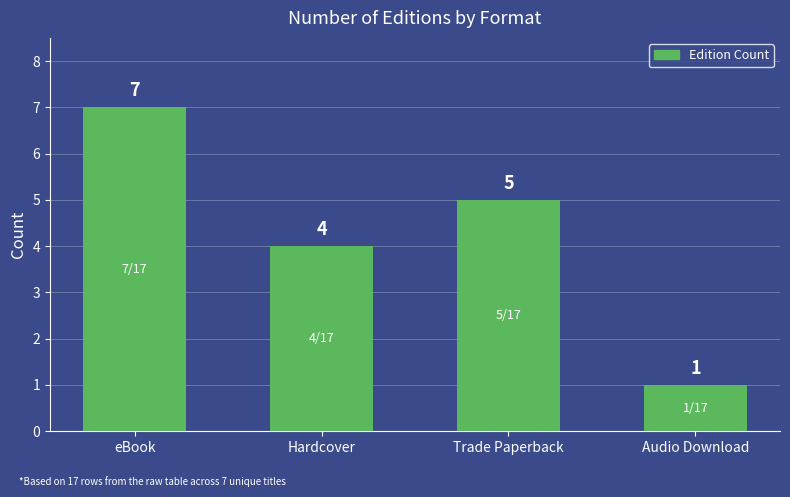

What is the change in value from eBook to Audio Download?

-6